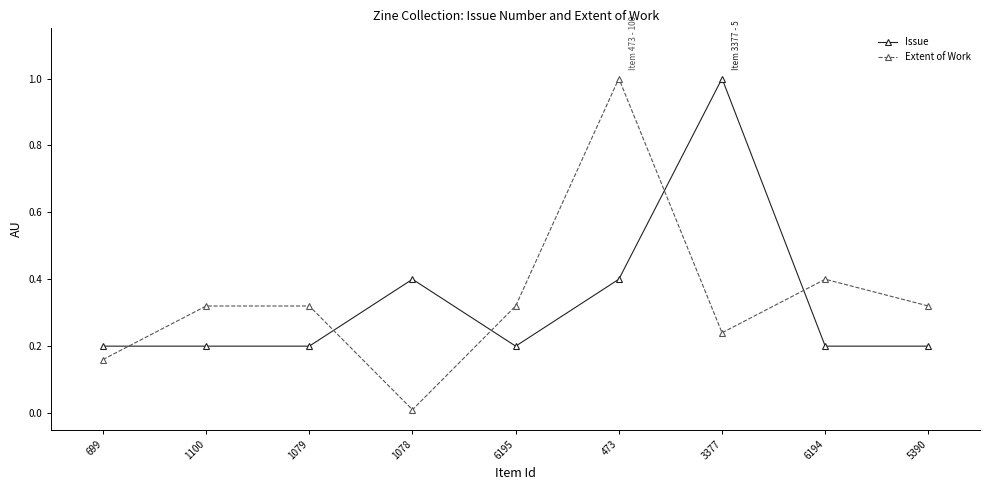

What is the difference between the maximum and minimum values in the Extent of Work series?

1.0